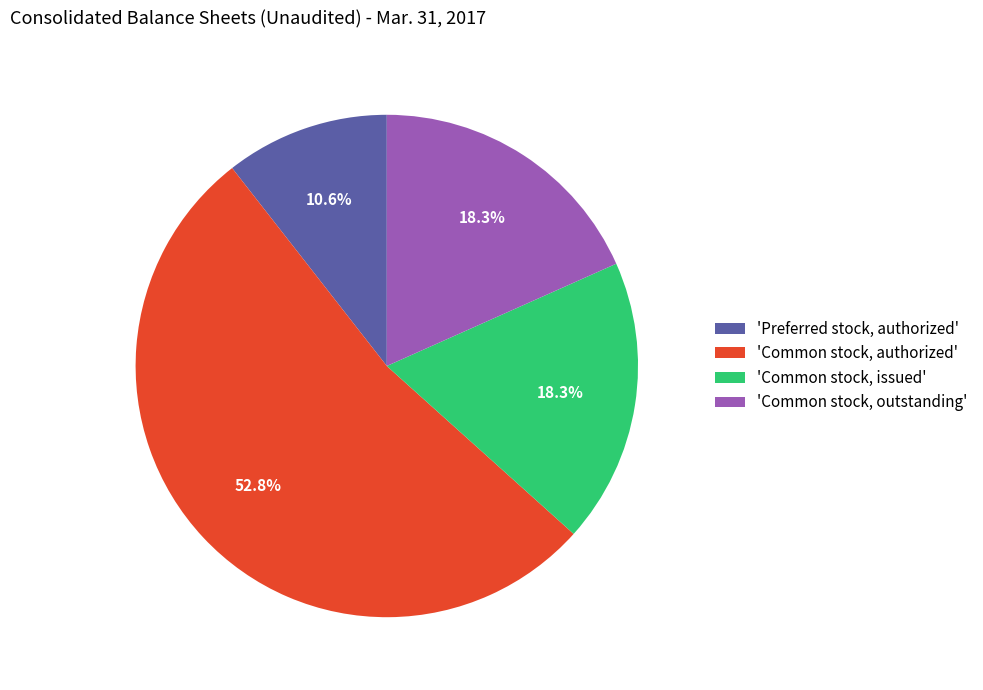

Between 'Common stock, authorized' and 'Common stock, outstanding', which is larger?

'Common stock, authorized'